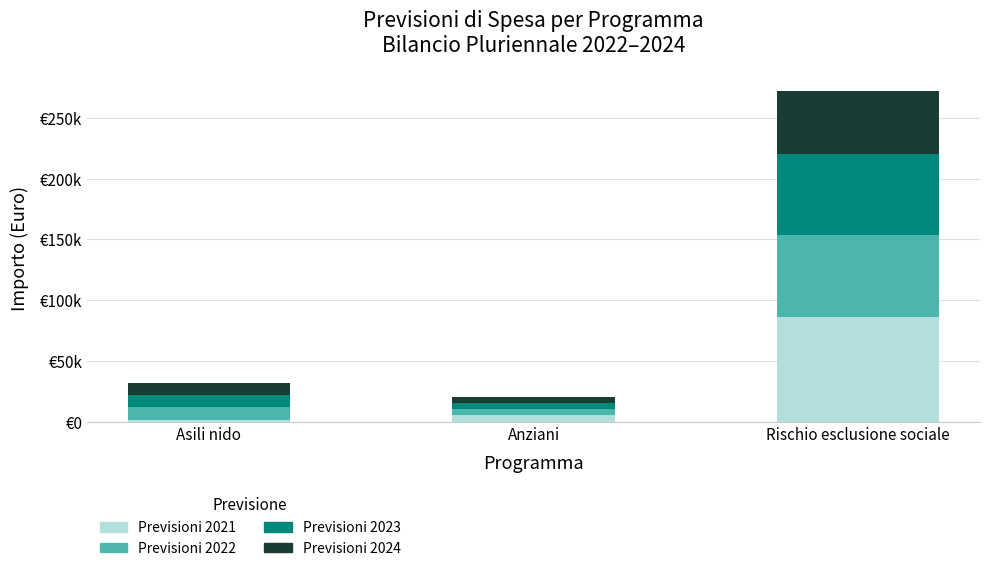

Does the chart contain stacked bars?

Yes